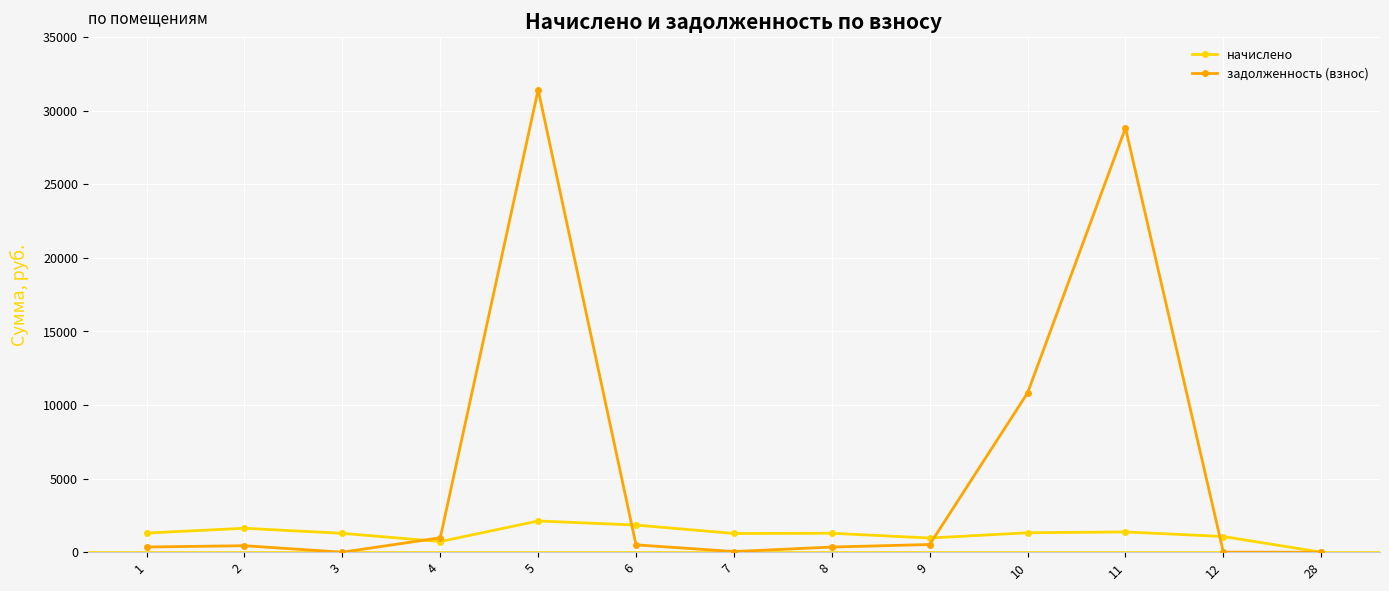

What value does the задолженность (взнос) series have at 1?

351.8